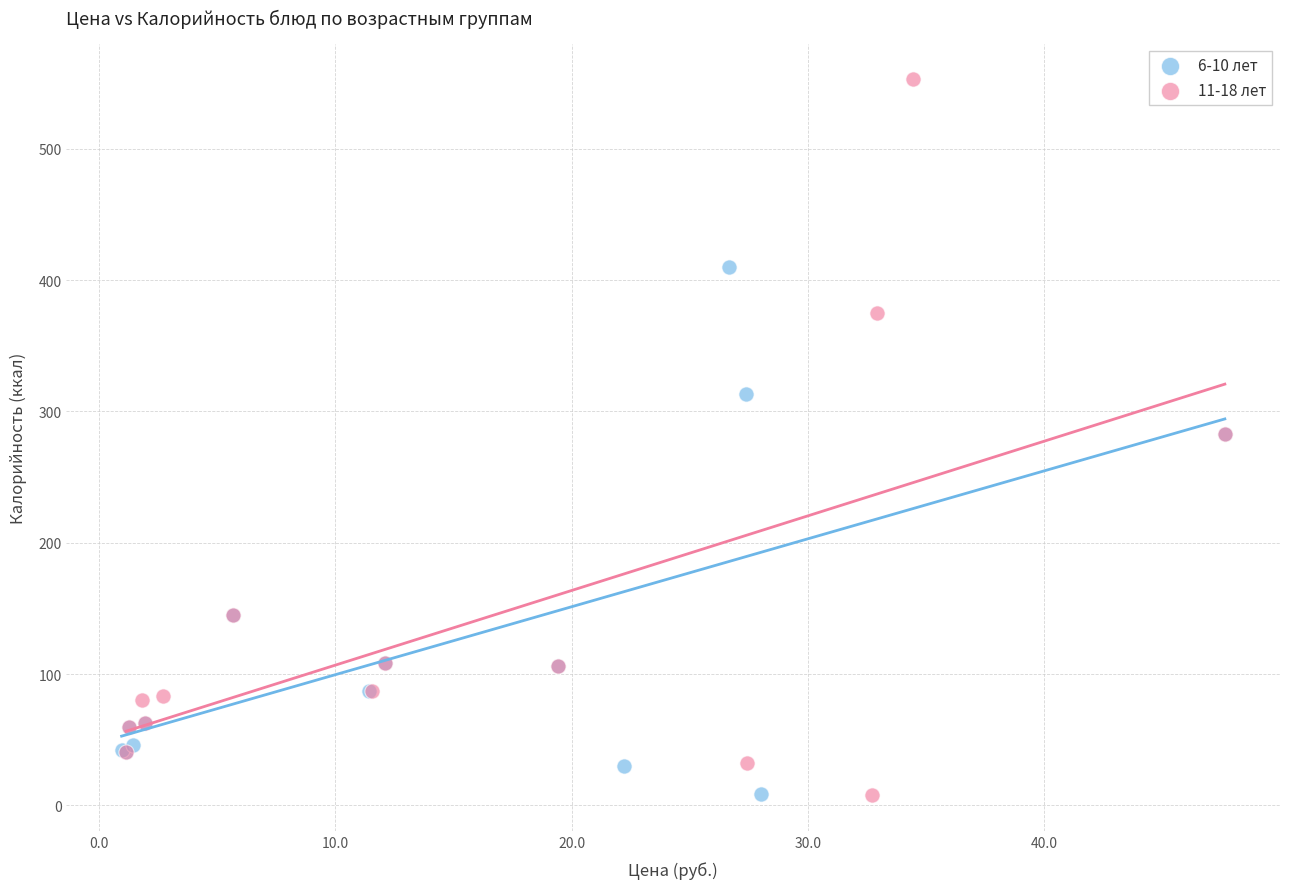

Which series has the widest spread of Y values?

11-18 лет